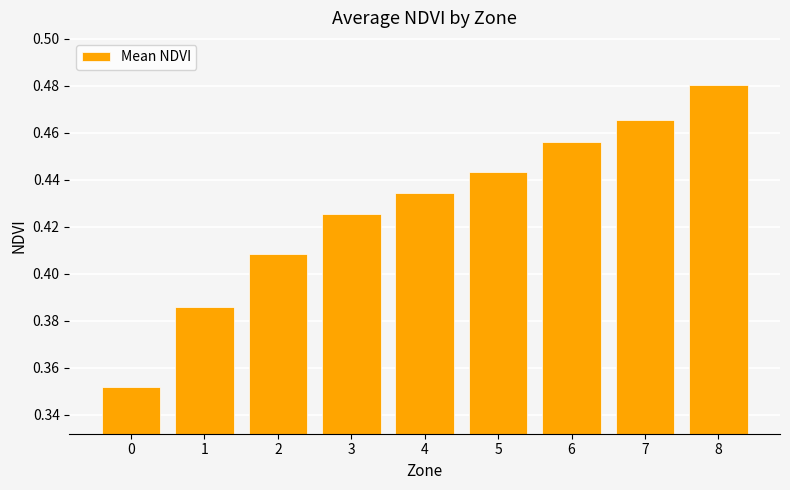

What is the change in value from 0 to 2?

+0.1